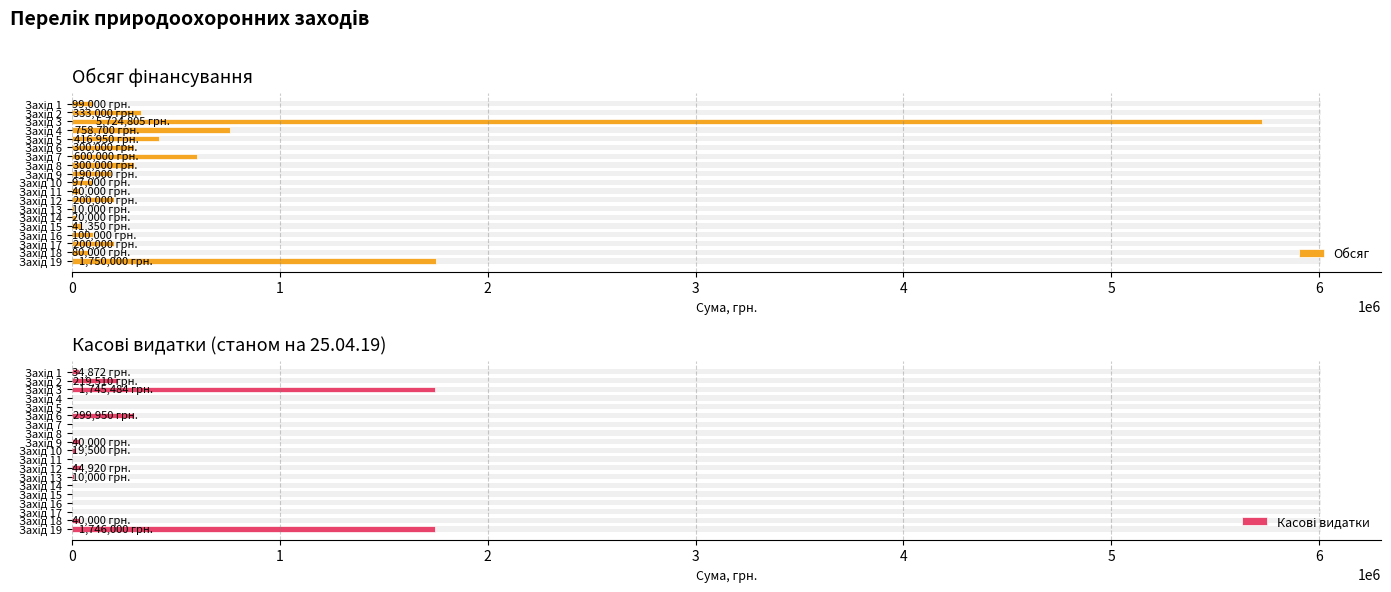

What is the value of the Обсяг bar at the 13th from the left?

10000.0